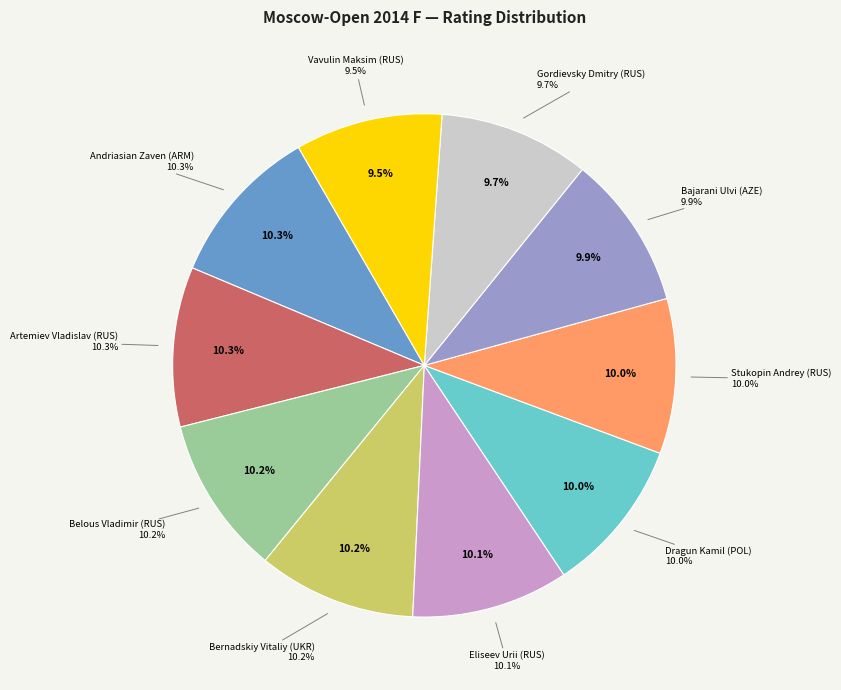

Which has a higher value, Stukopin Andrey (RUS) or Dragun Kamil (POL)?

Stukopin Andrey (RUS)